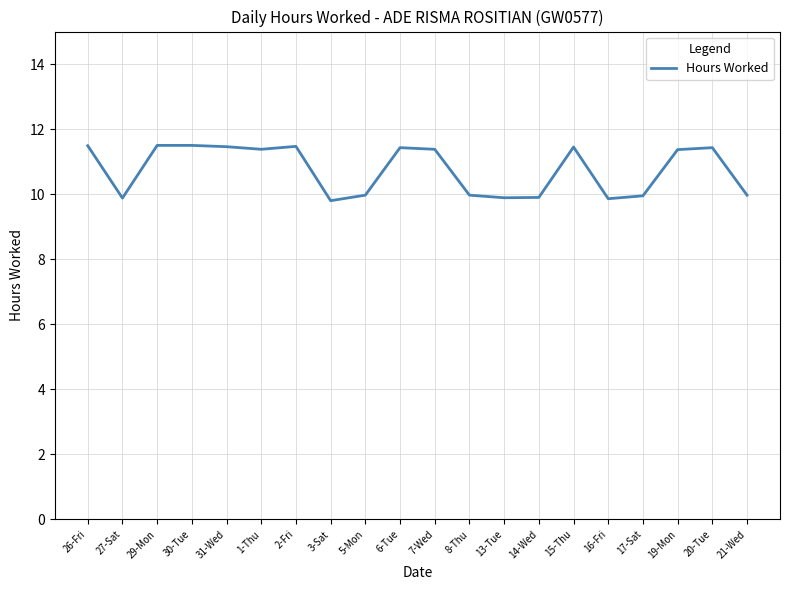

Where does the data first go above 11?

26-Fri